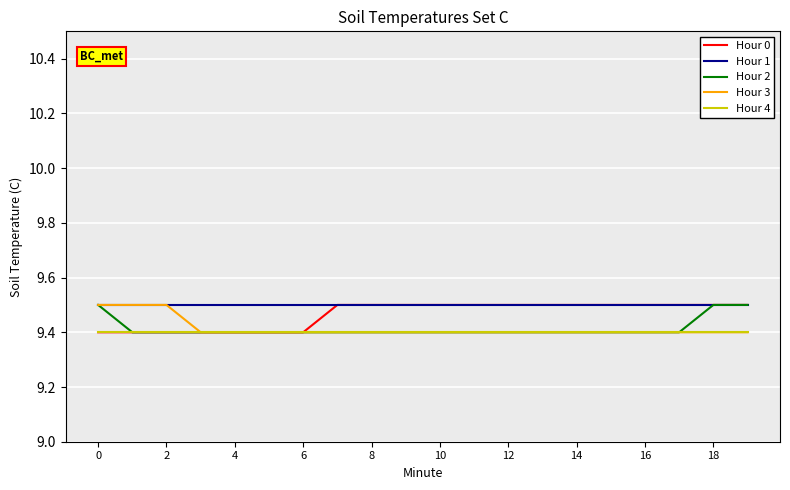

Does the chart have visible grid lines?

Yes